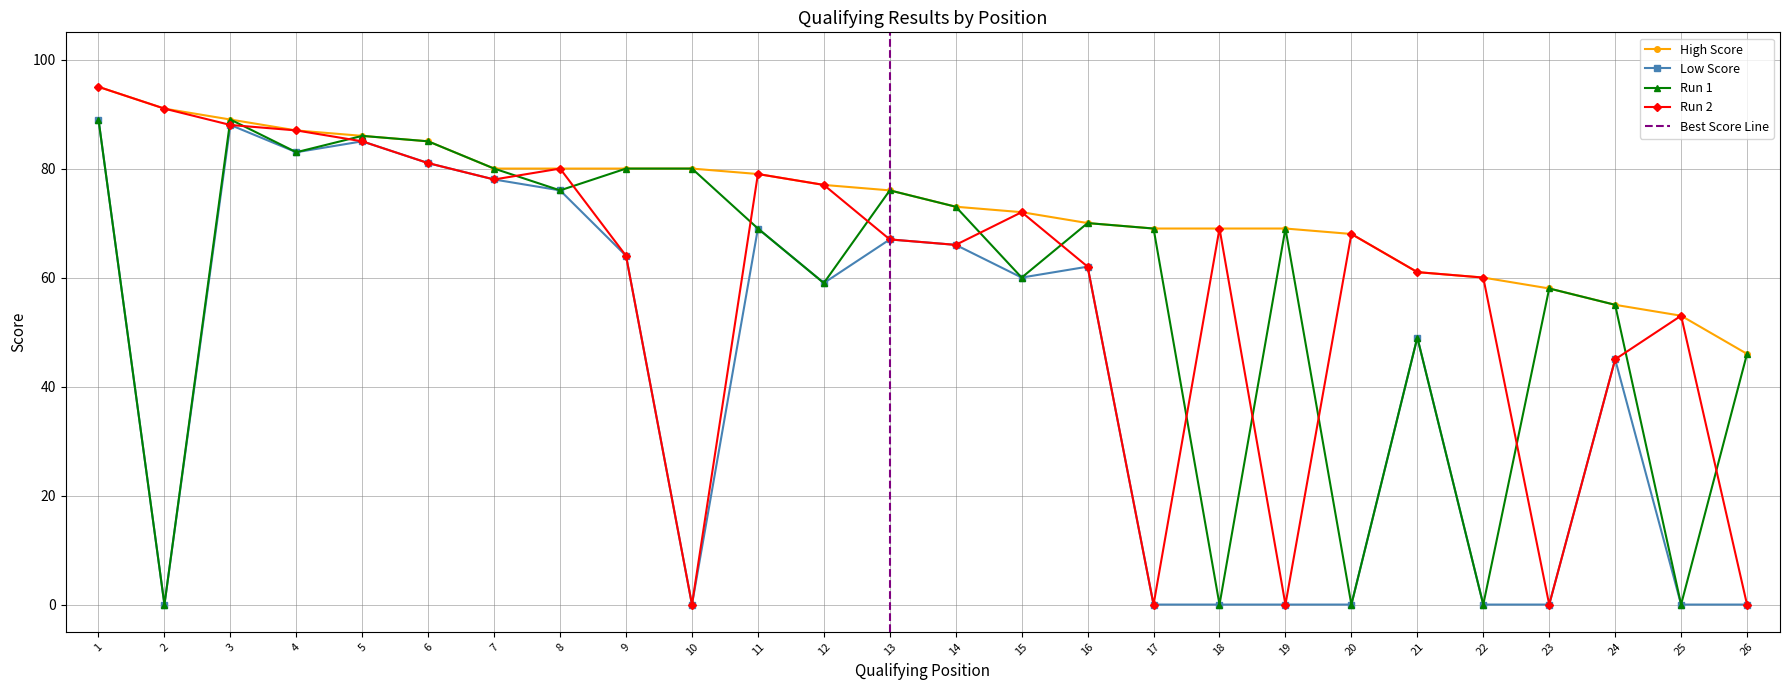

At which category is the sum across all series the highest?

1